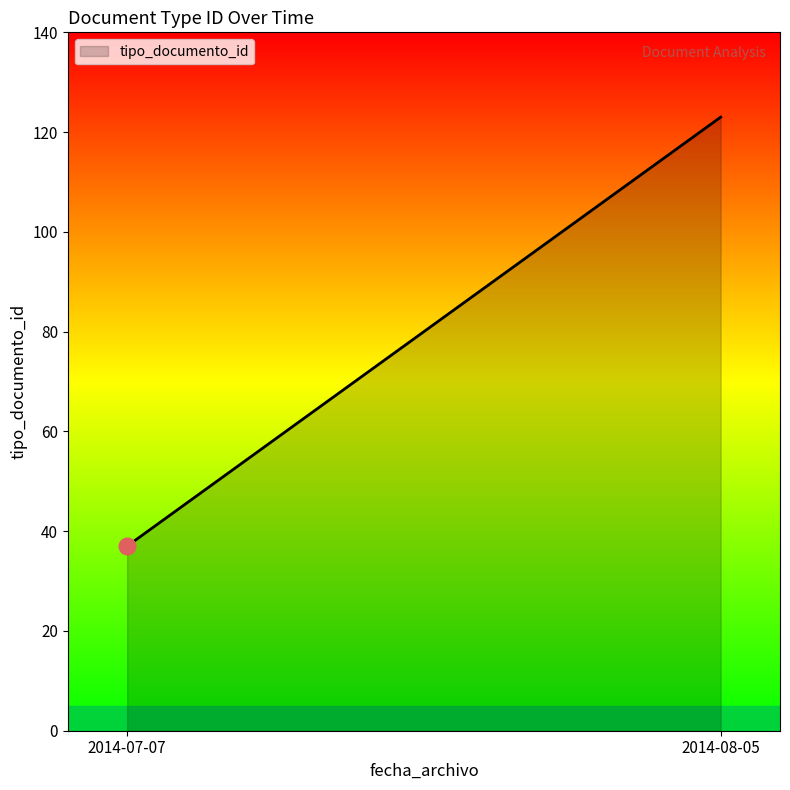

Reading right to left, list all the values displayed in this chart.

2014-08-05=123	2014-07-07=37